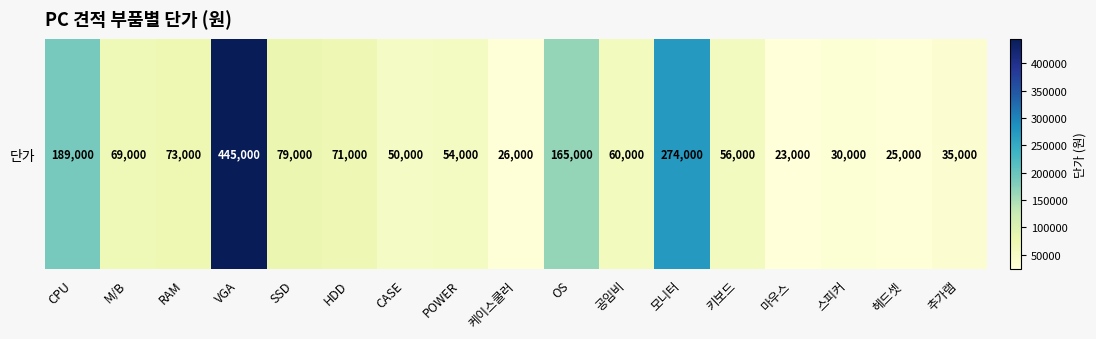

Reading left to right, transcribe all the data shown in this chart.

CPU=189000	M/B=69000	RAM=73000	VGA=445000	SSD=79000	HDD=71000	CASE=50000	POWER=54000	케이스쿨러=26000	OS=165000	공임비=60000	모니터=274000	키보드=56000	마우스=23000	스피커=30000	헤드셋=25000	추가램=35000